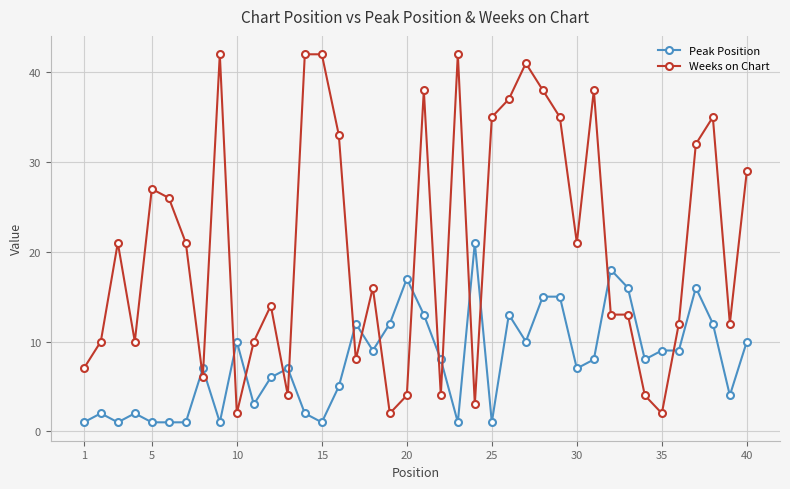

Reading left to right, extract all data points from this chart.

Peak Position: 1	2	1	2	1	1	1	7	1	10	3	6	7	2	1	5	12	9	12	17	13	8	1	21	1	13	10	15	15	7	8	18	16	8	9	9	16	12	4	10
Weeks on Chart: 7	10	21	10	27	26	21	6	42	2	10	14	4	42	42	33	8	16	2	4	38	4	42	3	35	37	41	38	35	21	38	13	13	4	2	12	32	35	12	29